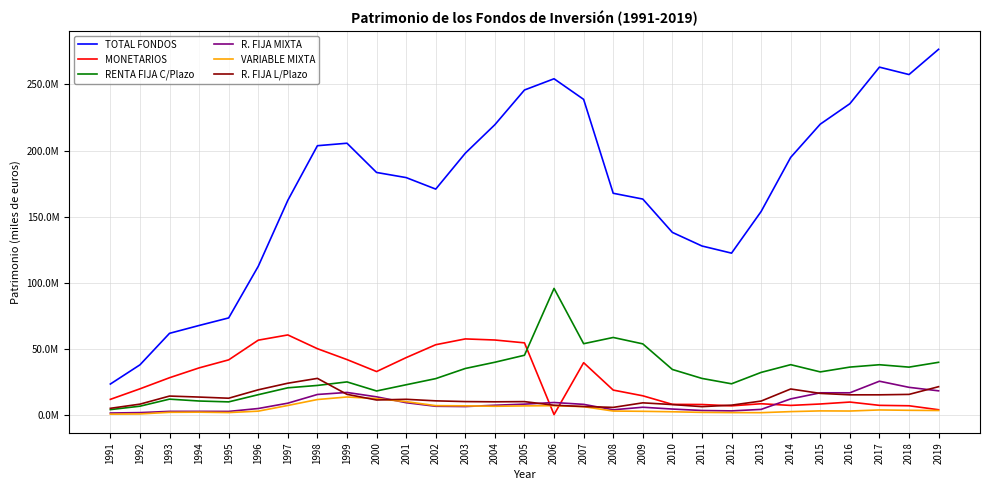

What are all the series names shown in the legend?

TOTAL FONDOS, MONETARIOS, RENTA FIJA C/Plazo, R. FIJA MIXTA, VARIABLE MIXTA, R. FIJA L/Plazo